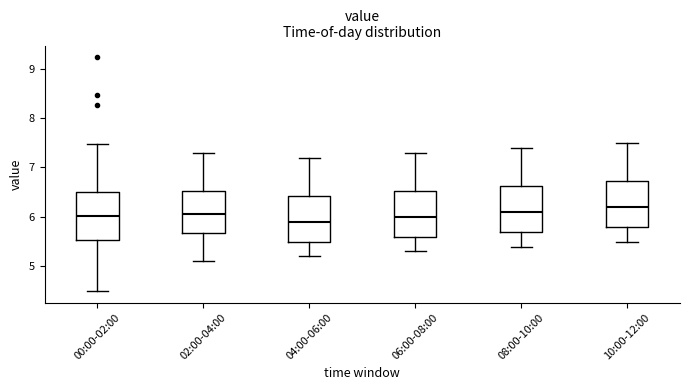

Which box's median line is the highest?

10:00-12:00